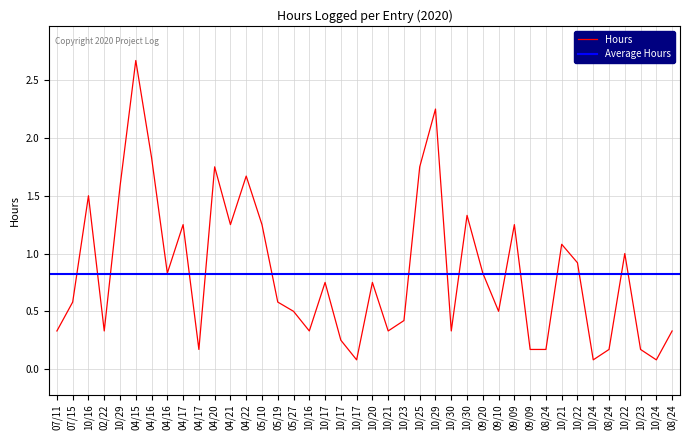

How many data points does each series have?

40